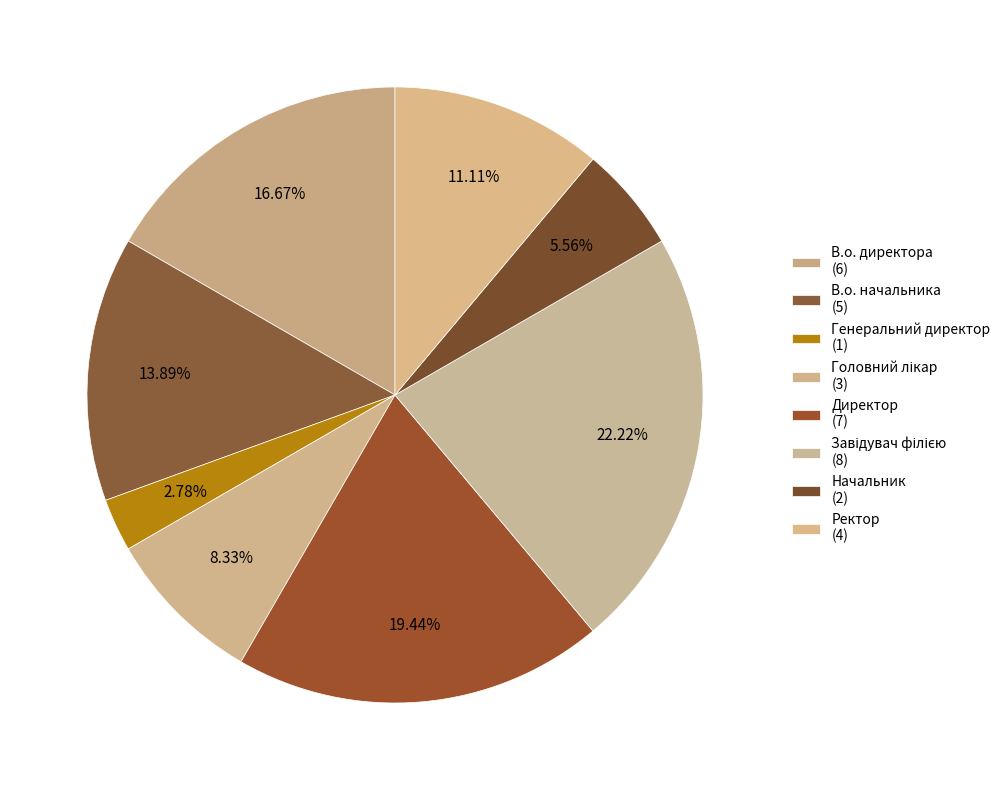

Is Ректор the majority of the pie?

No